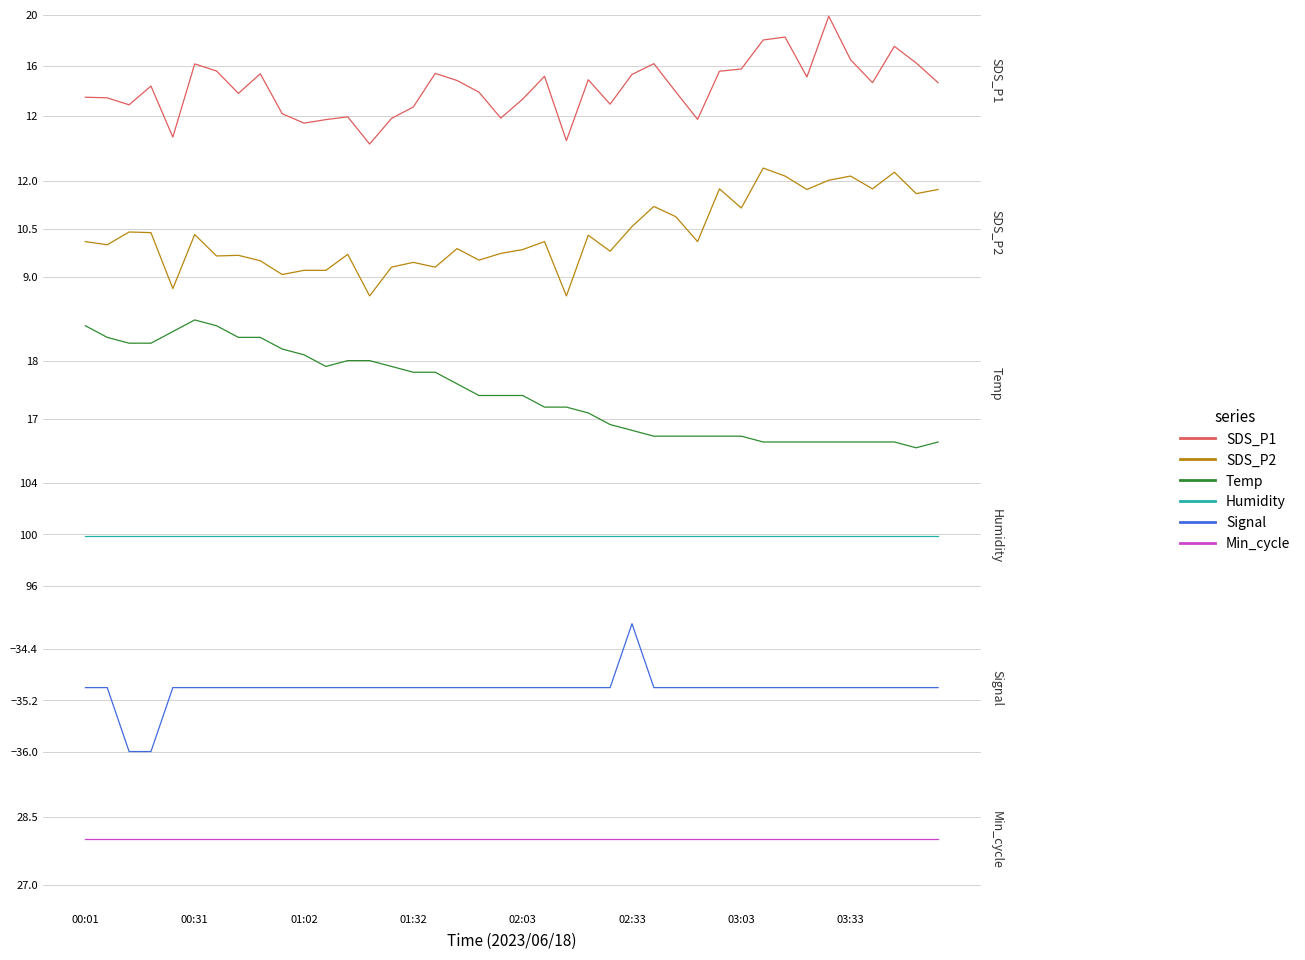

The Temp series shows 4.2 at 24. True or false?

False